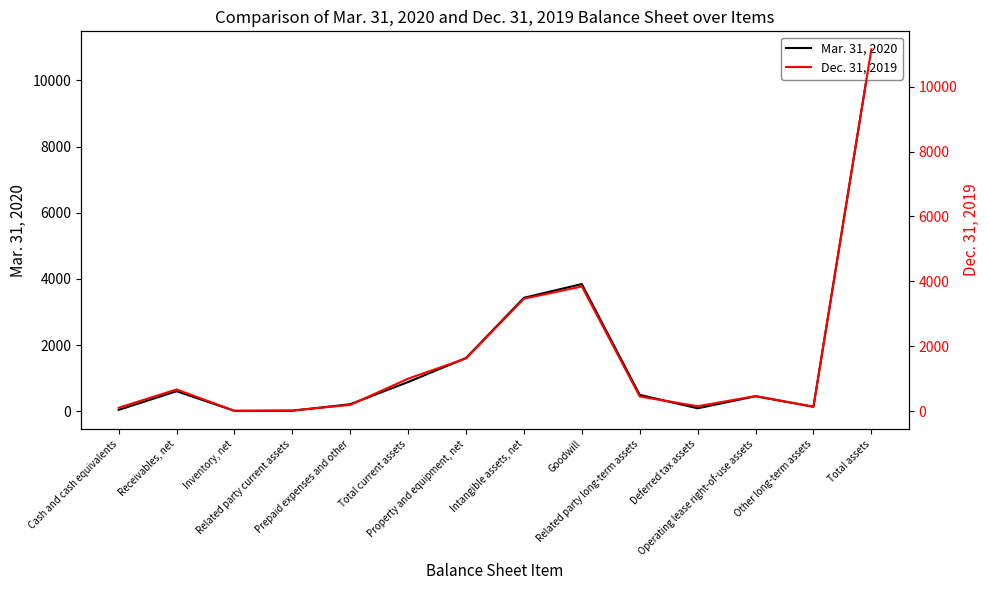

Reading right to left, what are all the values shown in this chart?

Mar. 31, 2020: Total assets=10935	Other long-term assets=135	Operating lease right-of-use assets=452	Deferred tax assets=89	Related party long-term assets=495	Goodwill=3843	Intangible assets, net=3429	Property and equipment, net=1609	Total current assets=883	Prepaid expenses and other=212	Related party current assets=15	Inventory, net=12	Receivables, net=604	Cash and cash equivalents=40
Dec. 31, 2019: Total assets=11149	Other long-term assets=139	Operating lease right-of-use assets=466	Deferred tax assets=153	Related party long-term assets=452	Goodwill=3843	Intangible assets, net=3467	Property and equipment, net=1626	Total current assets=1003	Prepaid expenses and other=194	Related party current assets=22	Inventory, net=11	Receivables, net=670	Cash and cash equivalents=106